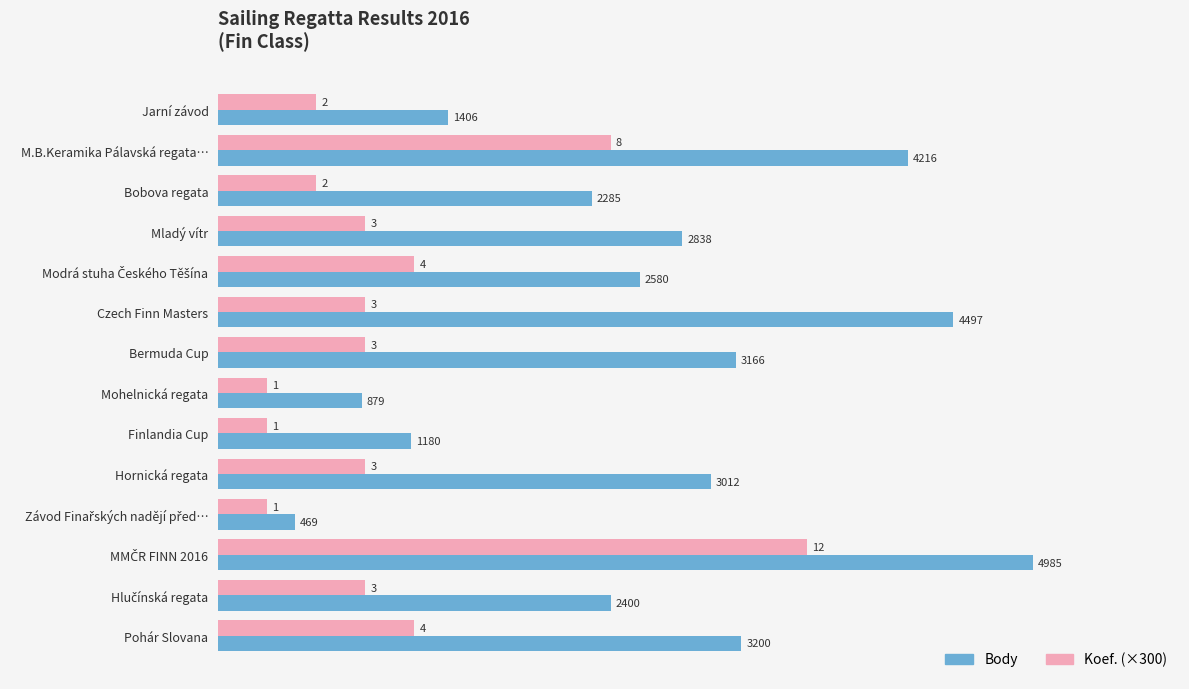

What value does the Koef. (×300) series have at Czech Finn Masters?

900